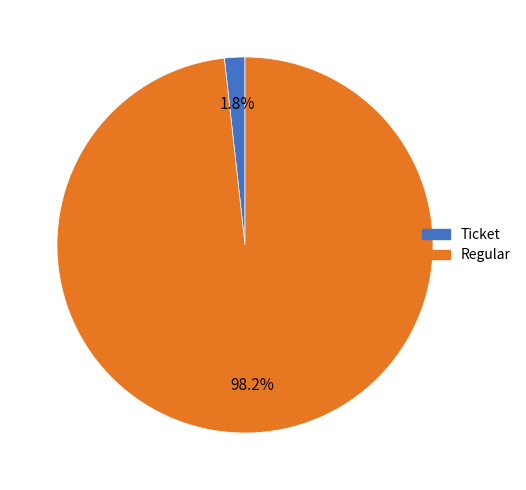

Does any single category account for the majority?

Yes